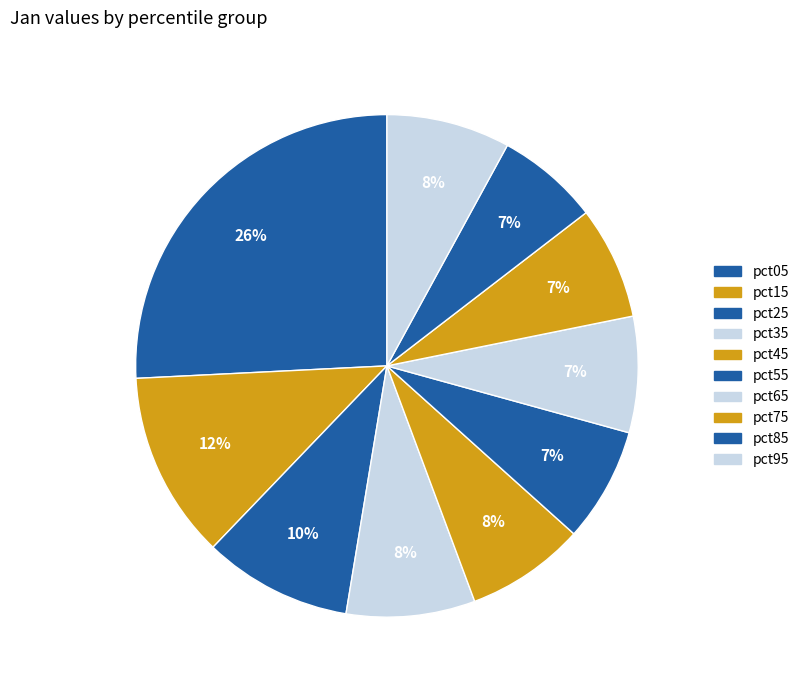

To the nearest percent, what is the average slice percentage?

10%